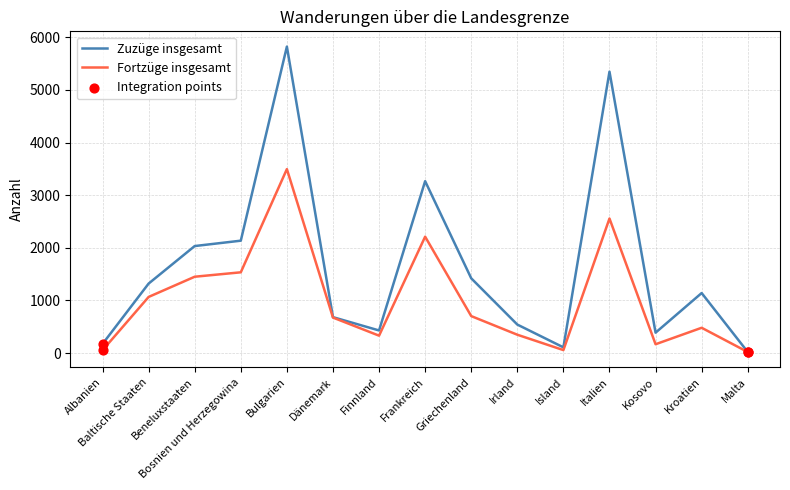

At which category is the sum across all series the highest?

Bulgarien